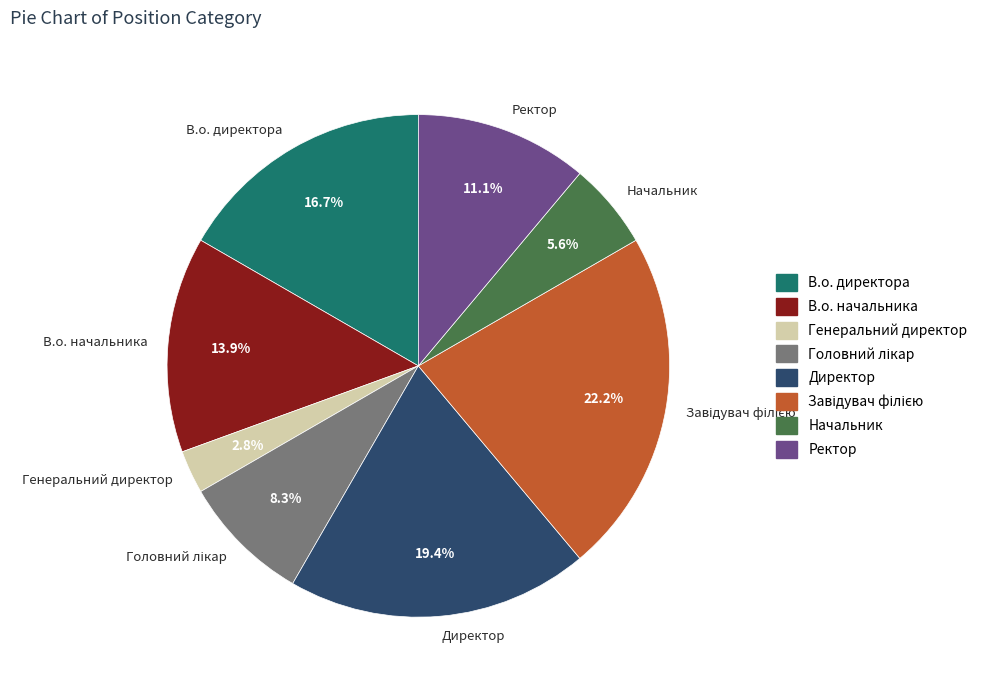

To the nearest percent, what is the difference between the largest and smallest slice percentages?

19%